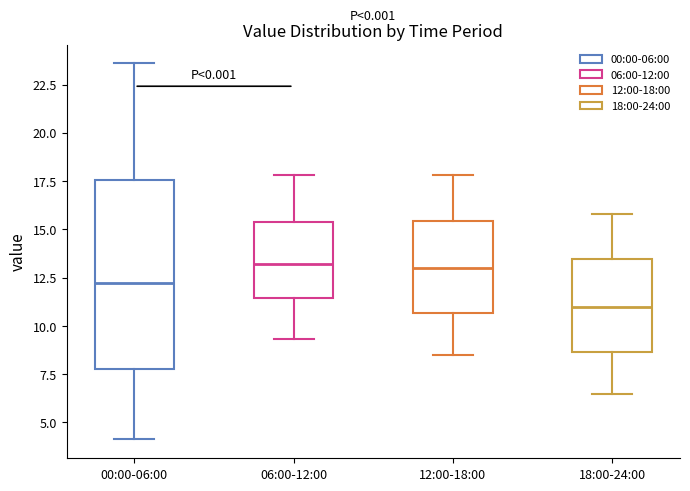

Where does the upper whisker of the box for 12:00-18:00 end on the y-axis? The values are not printed on the chart, so give them approximately, as read against the axis.

18.0